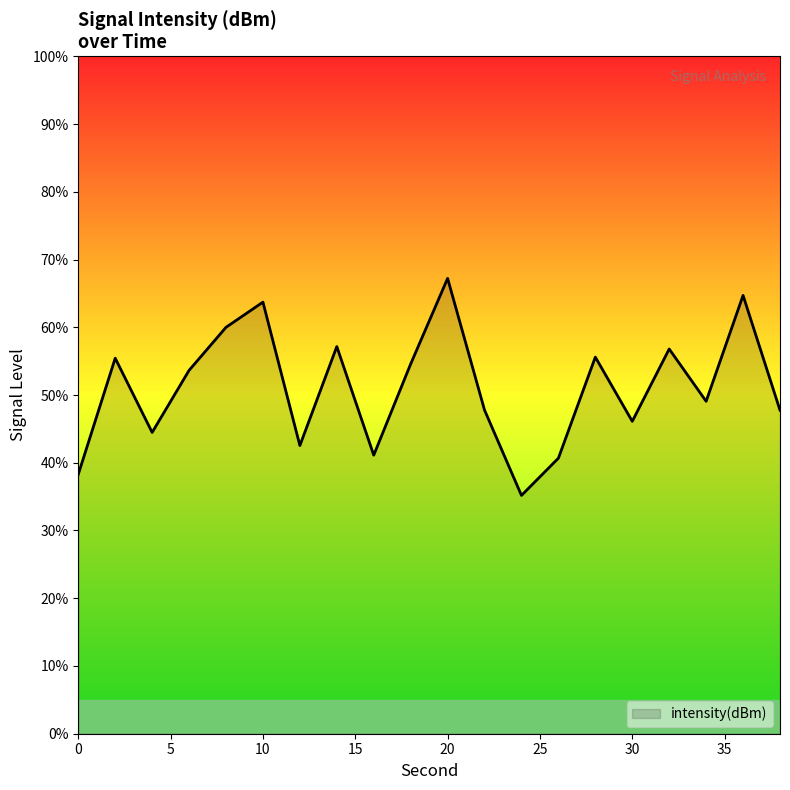

What is the maximum value shown in the chart?

67.2